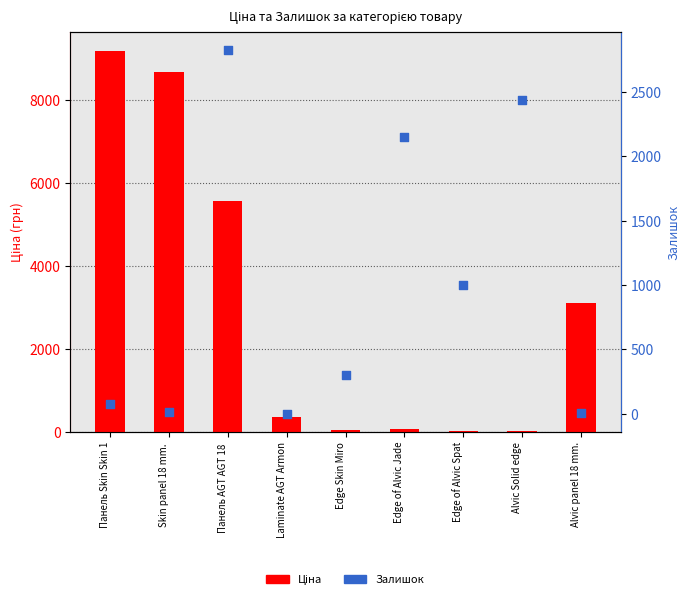

Which series has the largest Y range (max minus min)?

Ціна